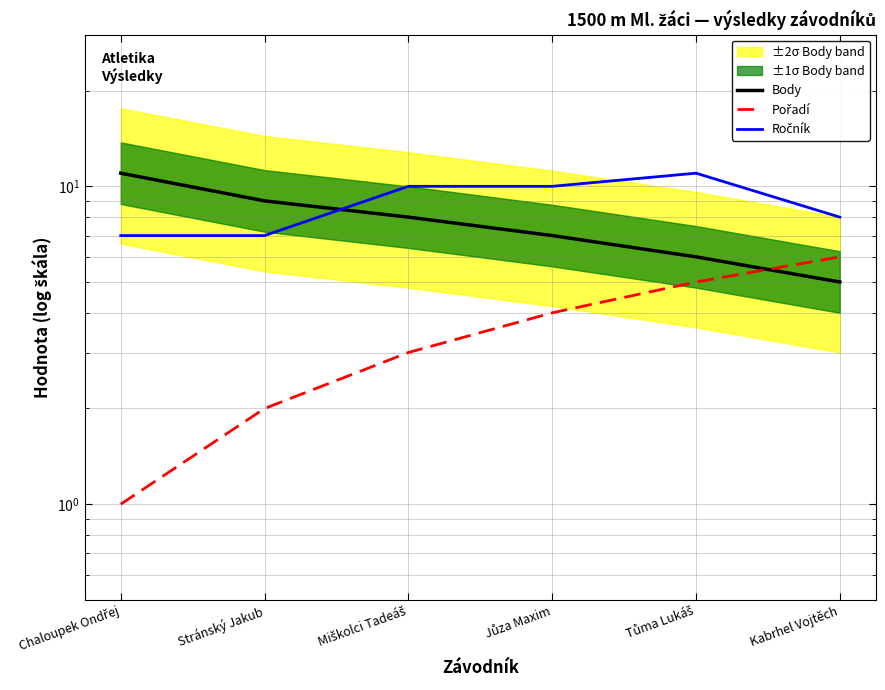

Reading left to right, list all the values displayed in this chart.

Body: 11	9	8	7	6	5
Pořadí: 1	2	3	4	5	6
Ročník: 7	7	10	10	11	8